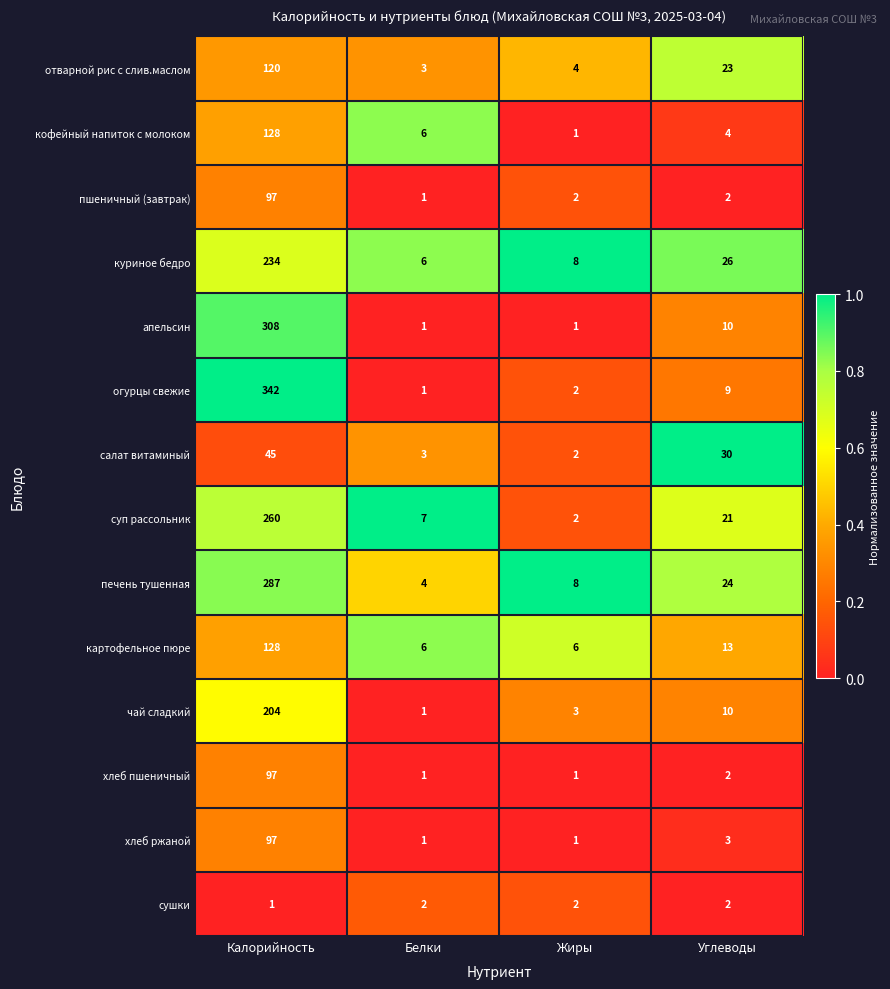

True or false: кофейный напиток с молоком has a value of 1 at Жиры.

True